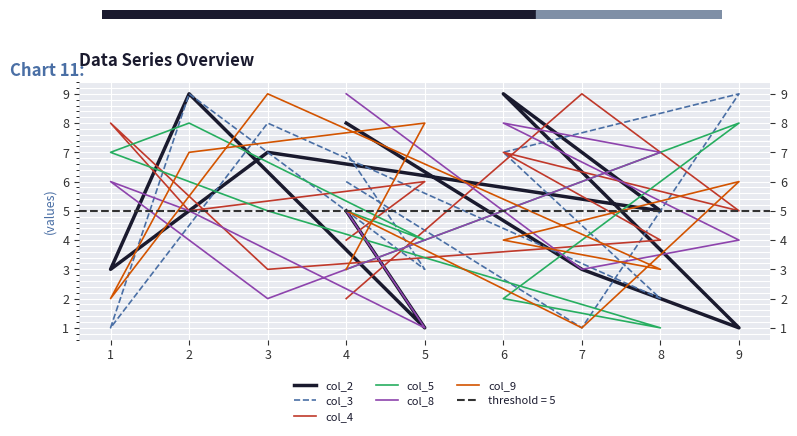

Which series ends up on top after the final intersection of col_4 and col_3?

col_3